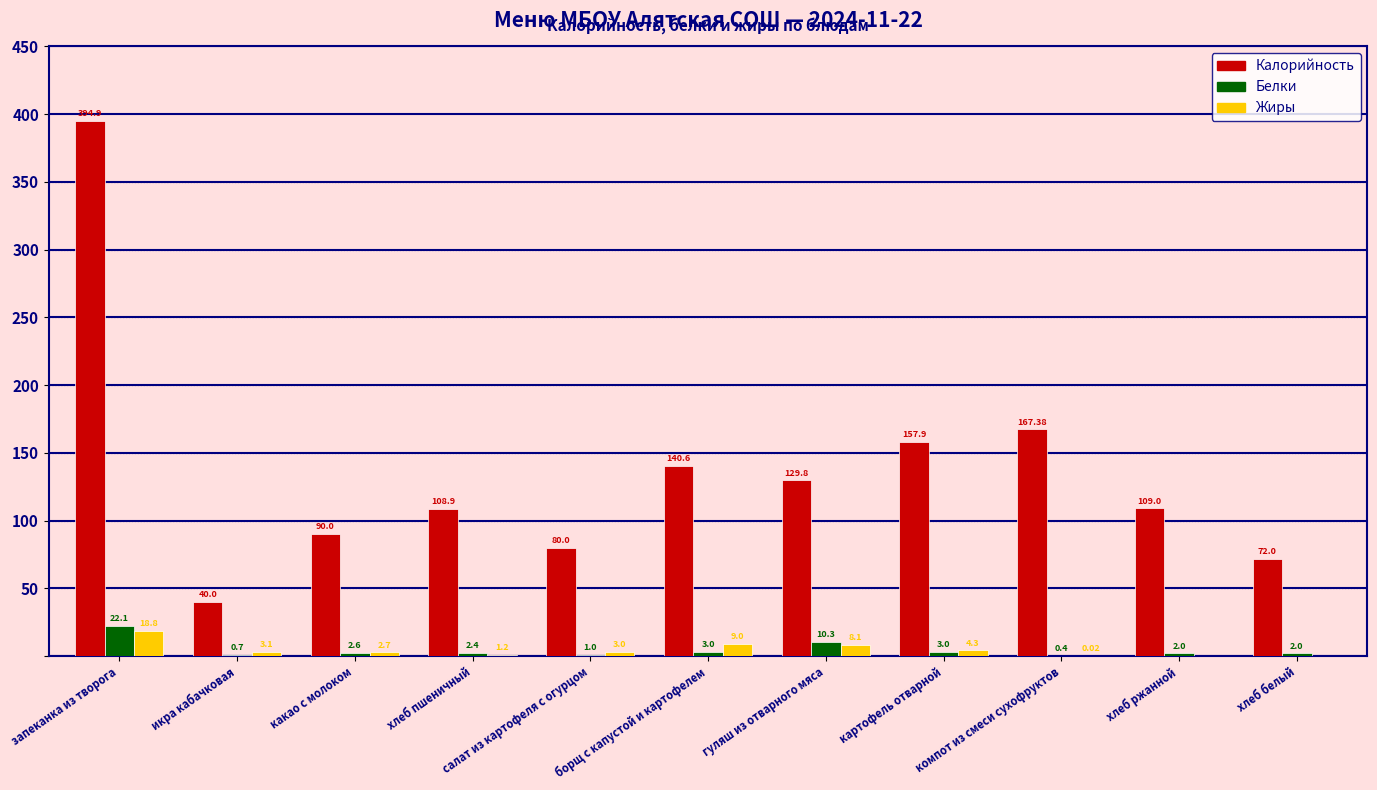

What are all the series names shown in the legend?

Калорийность, Белки, Жиры